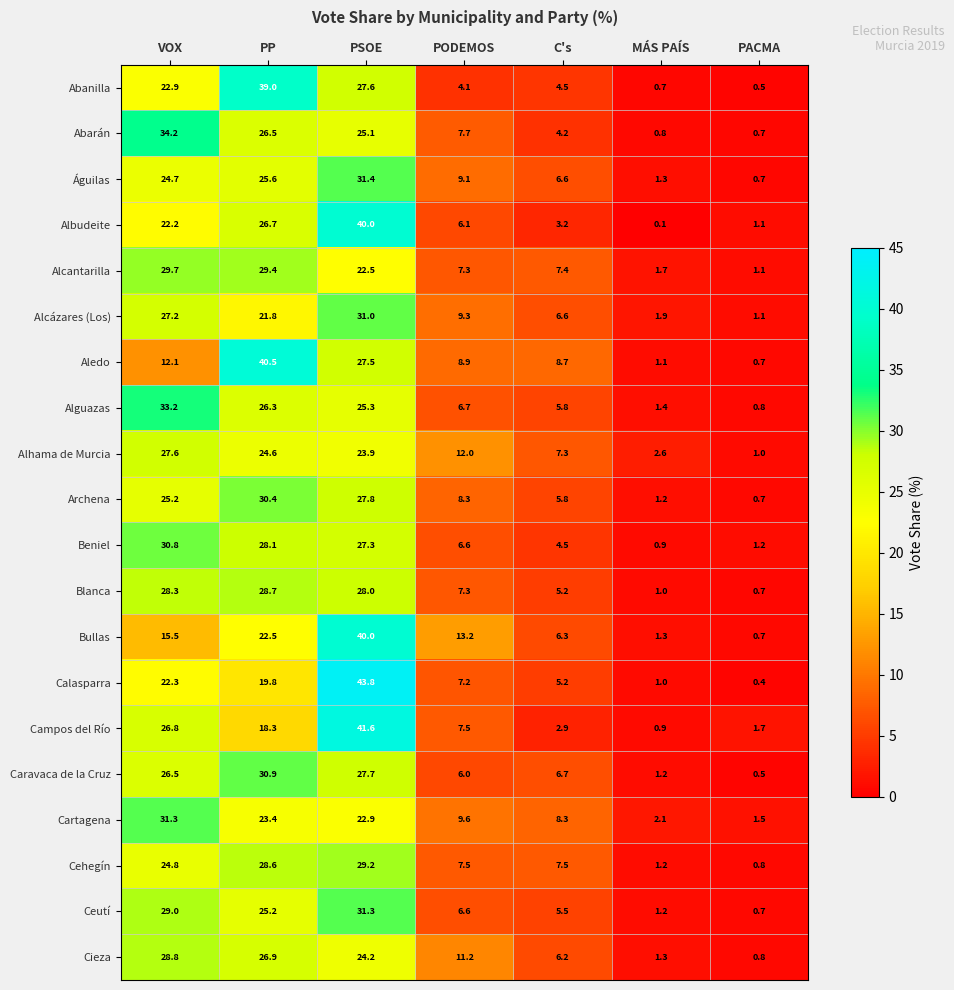

What is the difference between the maximum and minimum values in the Campos del Río series?

40.7